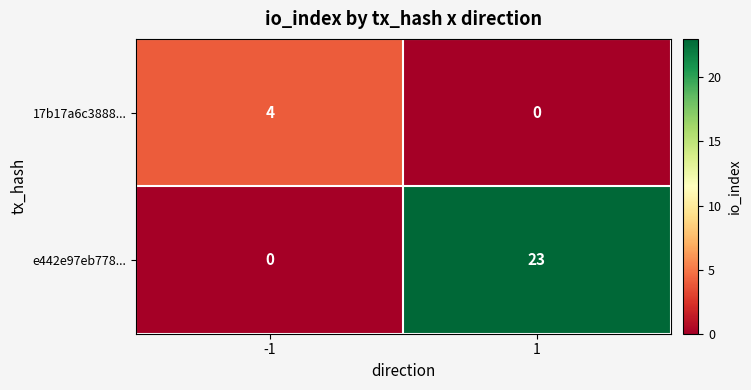

What is the difference between the maximum and minimum values in the e442e97eb778... series?

23